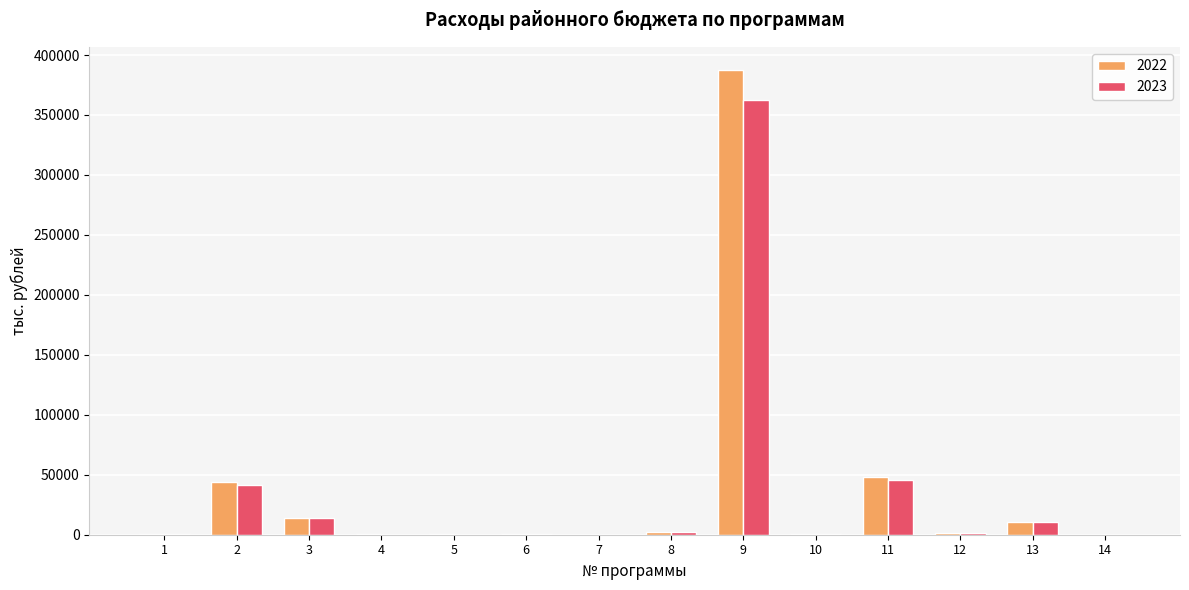

What is the total value across all series at 12?

2200.0